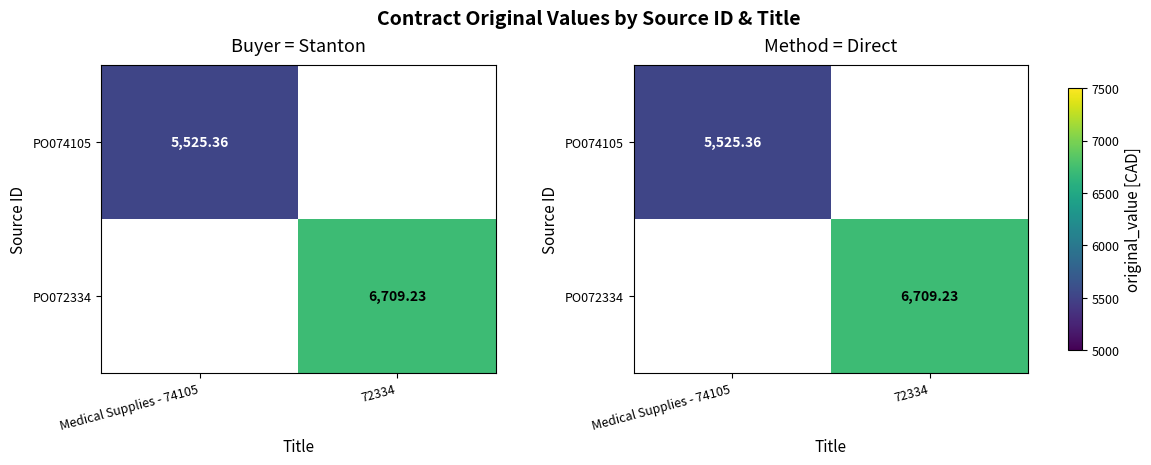

How many values in PO074105 are above zero?

1